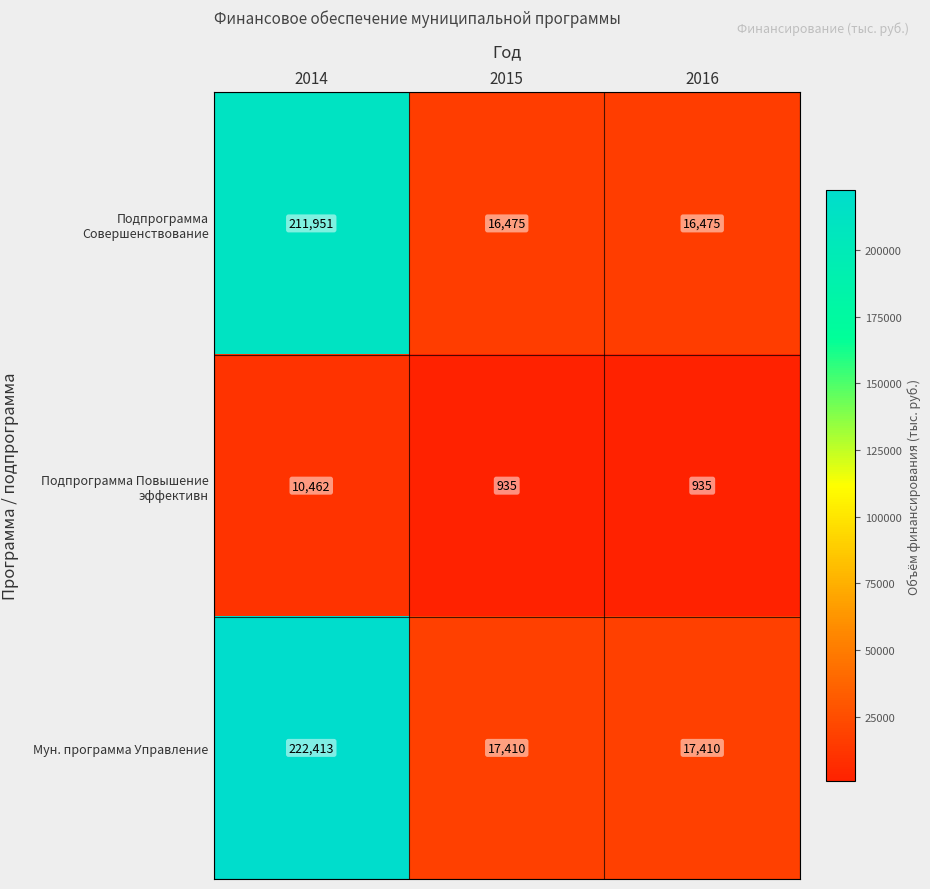

Rank the series by their maximum value, from highest to lowest.

Мун. программа Управление, Подпрограмма Совершенствование, Подпрограмма Повышение эффективн